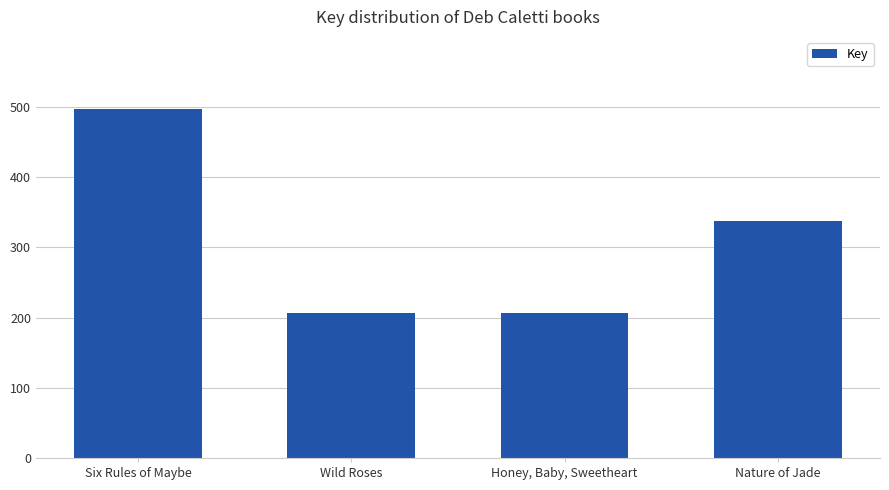

Is it true that the value at Six Rules of Maybe is 49741671?

True